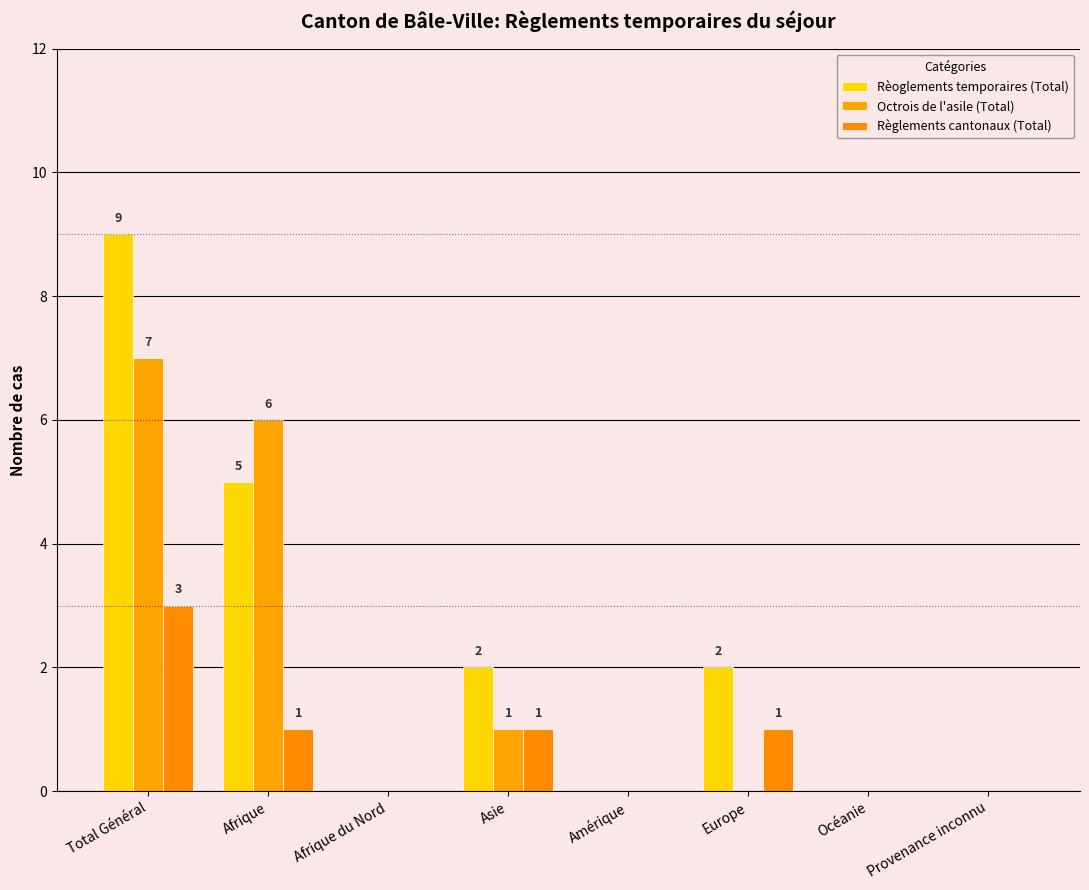

Reading left to right, what are all the values shown in this chart?

Rèoglements temporaires (Total): Total Général=9	Afrique=5	Afrique du Nord=0	Asie=2	Amérique=0	Europe=2	Océanie=0	Provenance inconnu=0
Octrois de l'asile (Total): Total Général=7	Afrique=6	Afrique du Nord=0	Asie=1	Amérique=0	Europe=0	Océanie=0	Provenance inconnu=0
Règlements cantonaux (Total): Total Général=3	Afrique=1	Afrique du Nord=0	Asie=1	Amérique=0	Europe=1	Océanie=0	Provenance inconnu=0